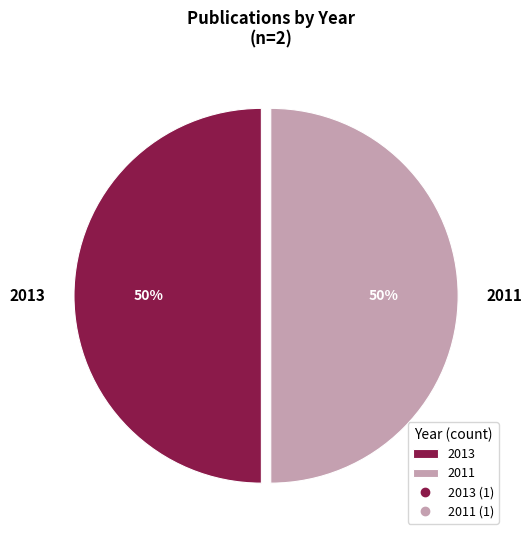

What percentage is the 2013 slice, to the nearest percent?

50%